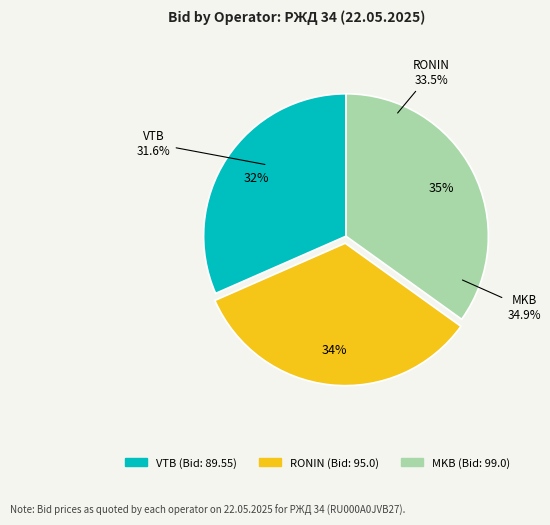

Is there a majority slice in this chart?

No